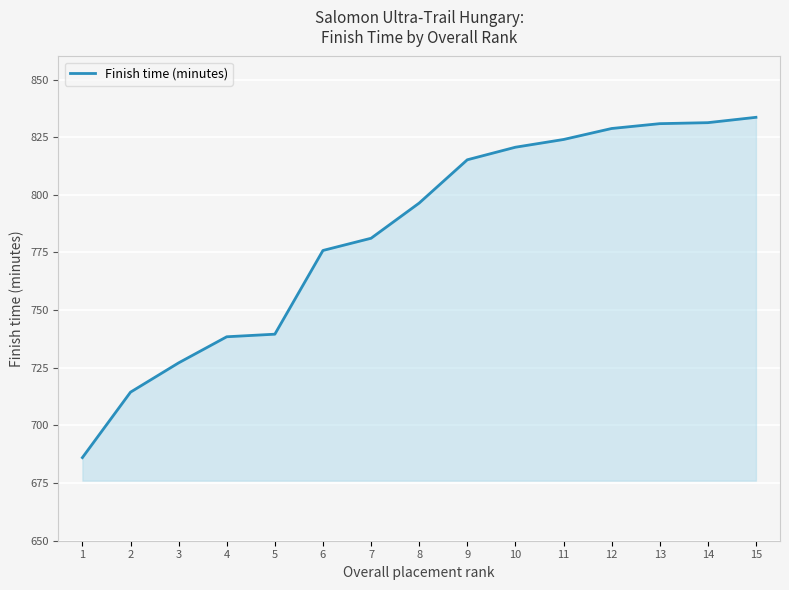

What is the maximum value shown in the chart?

833.6